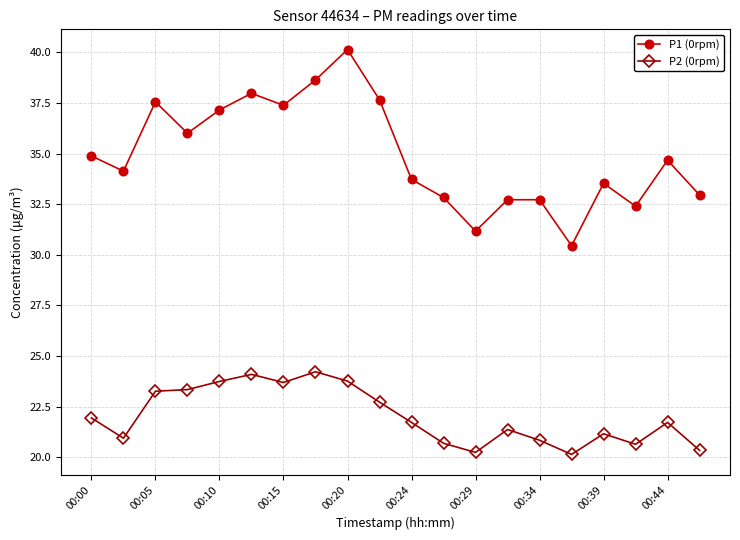

Which series has the largest range (max minus min)?

P1 (0rpm)